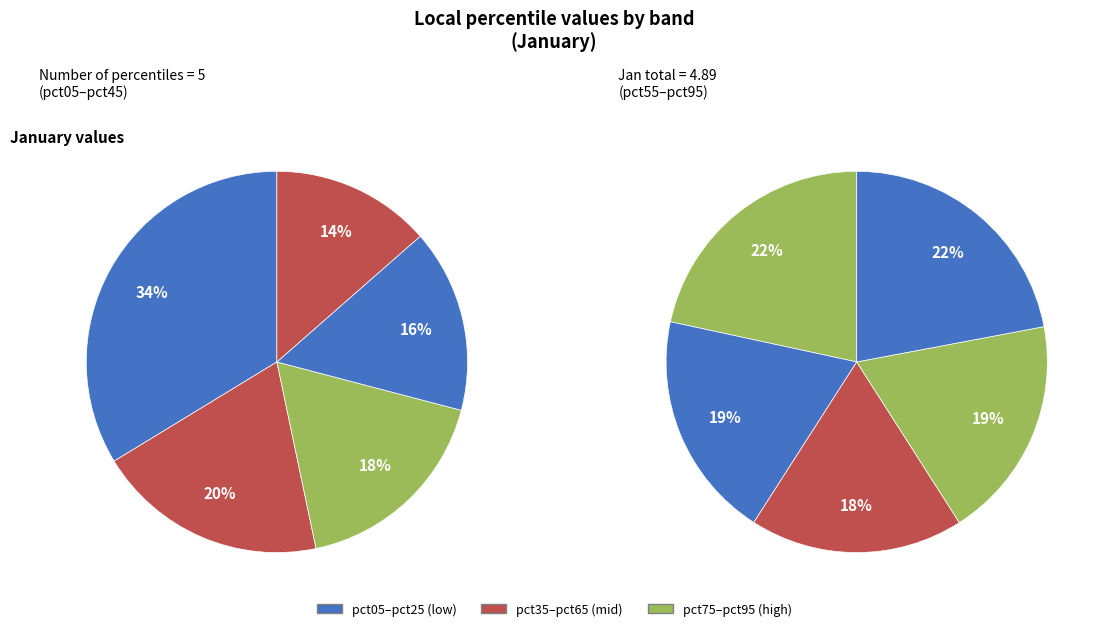

Rank the categories by value from lowest to highest.

pct75, pct85, pct65, pct55, pct95, pct45, pct35, pct25, pct15, pct05